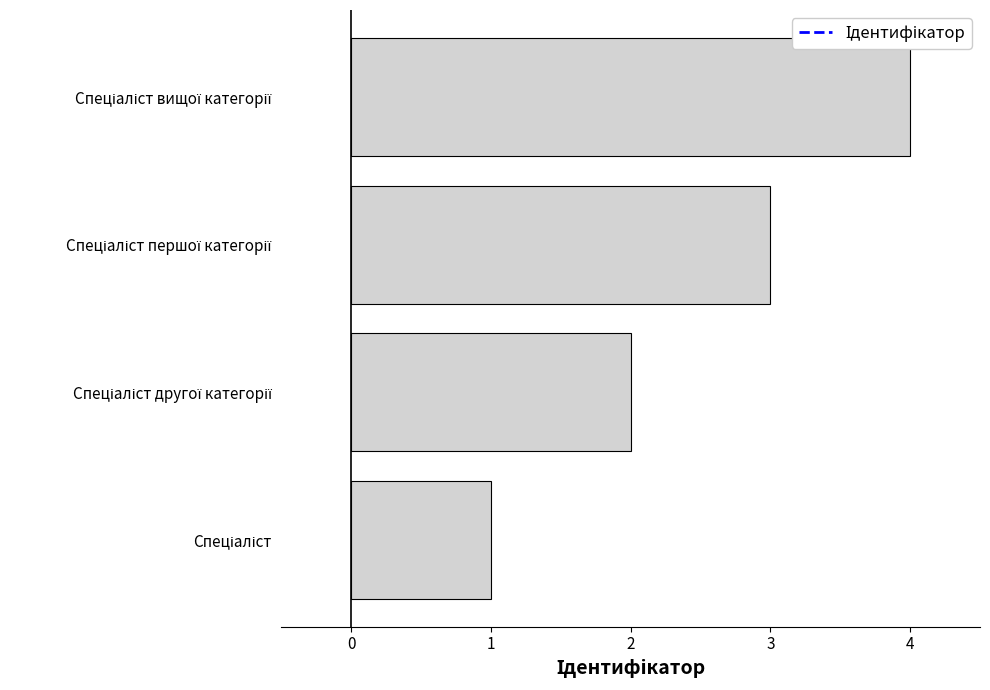

What is the greatest value displayed?

4